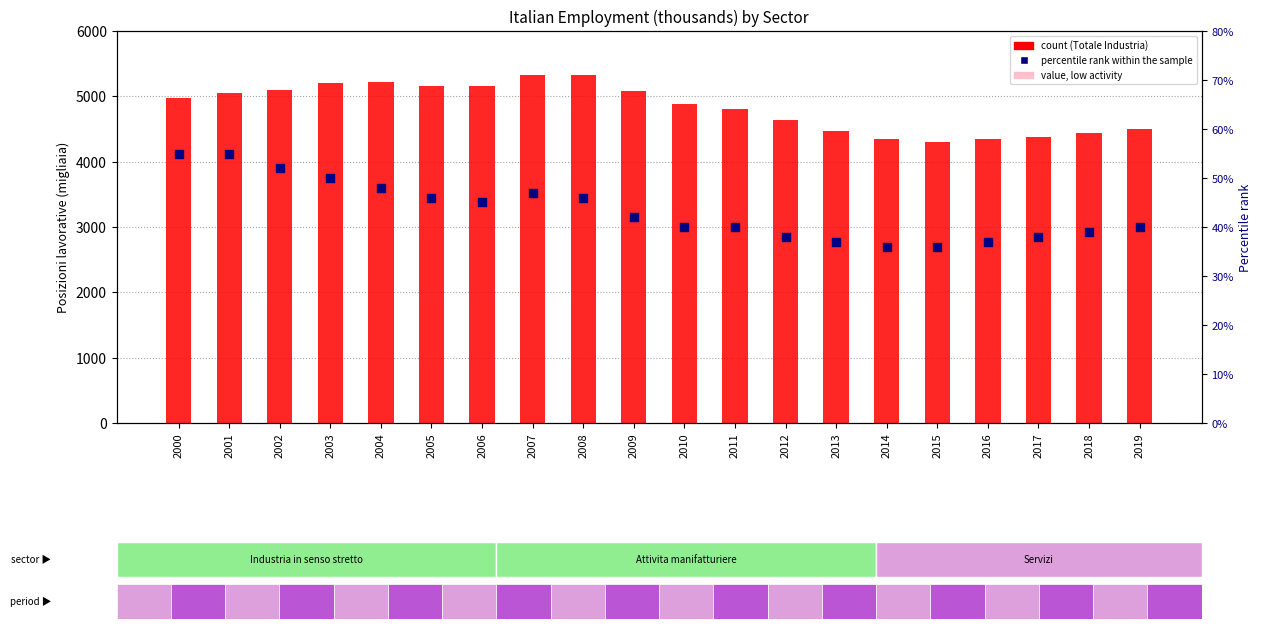

Which series has the largest total across all categories?

Totale Industria (B-F)